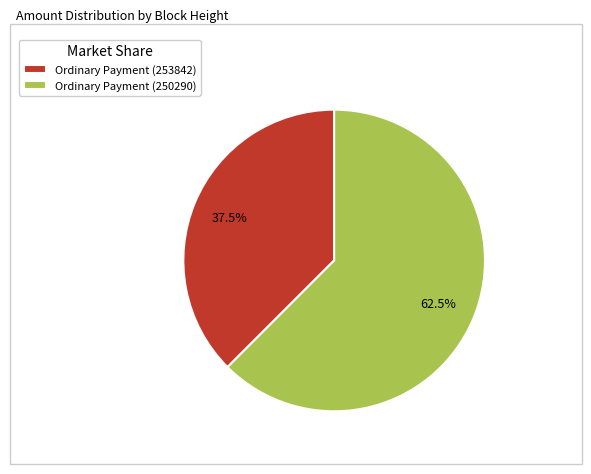

Which category has the smallest portion of the pie?

Ordinary Payment (253842)